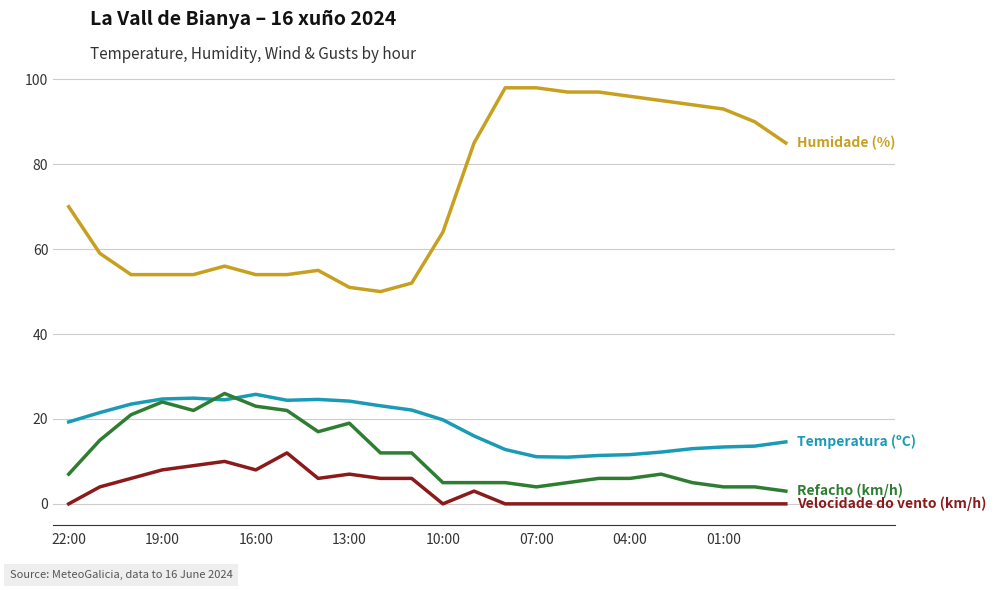

Is this an area chart (filled region under the line)?

No